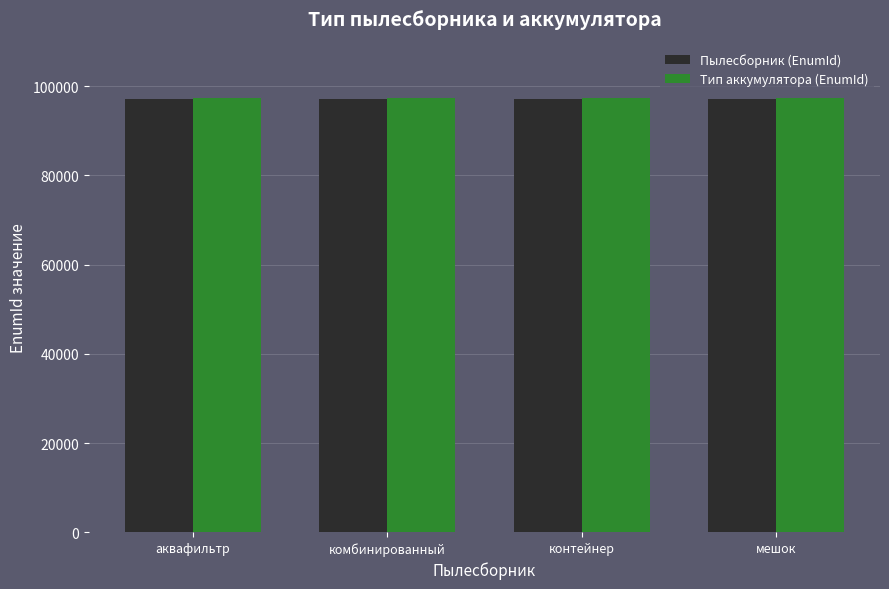

True or false: Пылесборник (EnumId) has a value of 97058 at мешок.

True